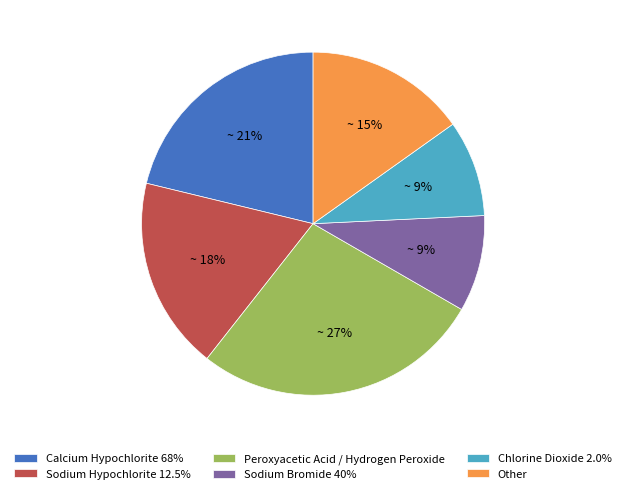

Which slice is the largest?

Peroxyacetic Acid / Hydrogen Peroxide